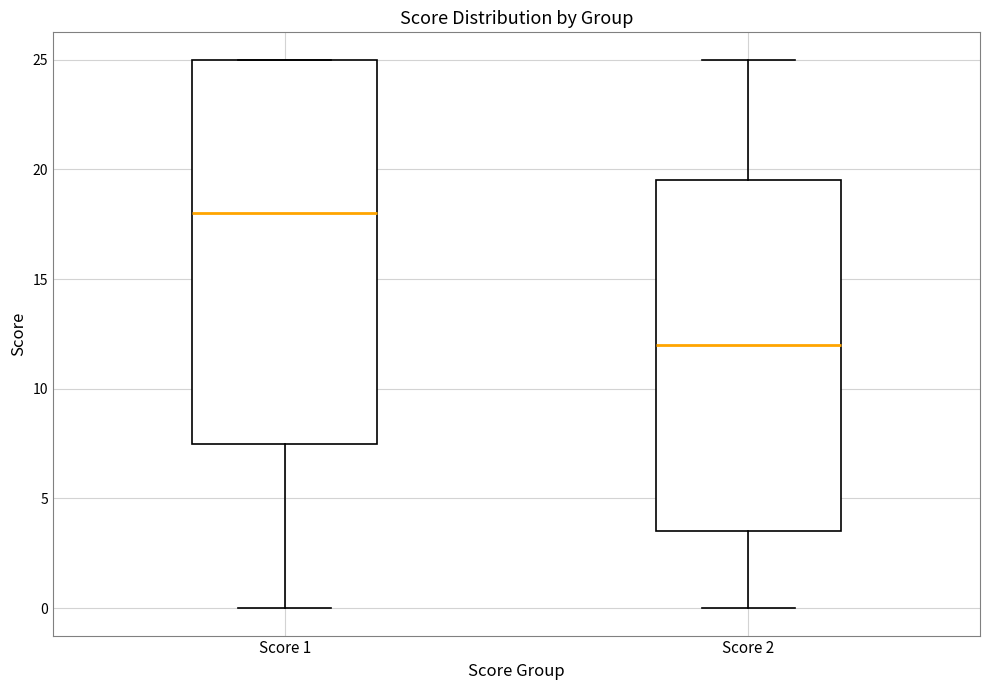

Reading left to right, read every box against the y-axis: the position of its median line, the range the box covers, and the ends of its whiskers. The values are not printed on the chart, so give them approximately, as read against the axis.

Score 1: median 18.0, box 7.5 to 25.0, whiskers 0.0 to 25.0
Score 2: median 12.0, box 3.5 to 19.5, whiskers 0.0 to 25.0